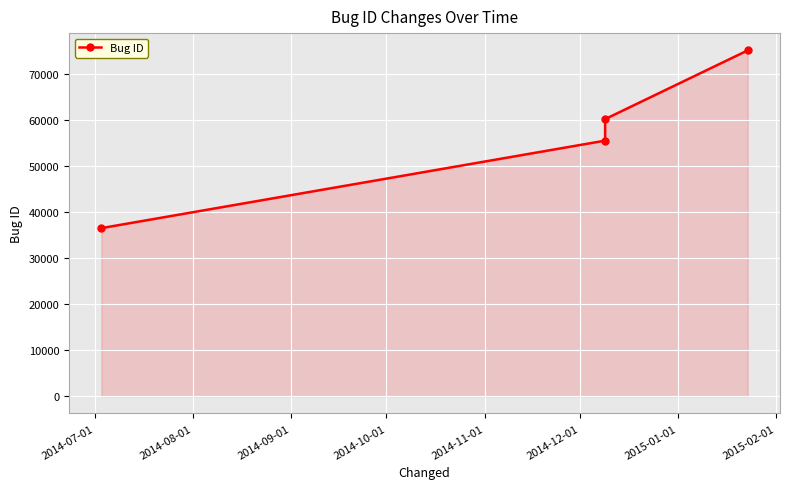

What is the greatest value displayed?

75191